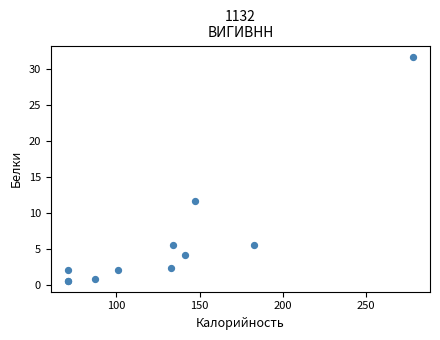

What Y value in the scatter plot is closest to 16?

11.6